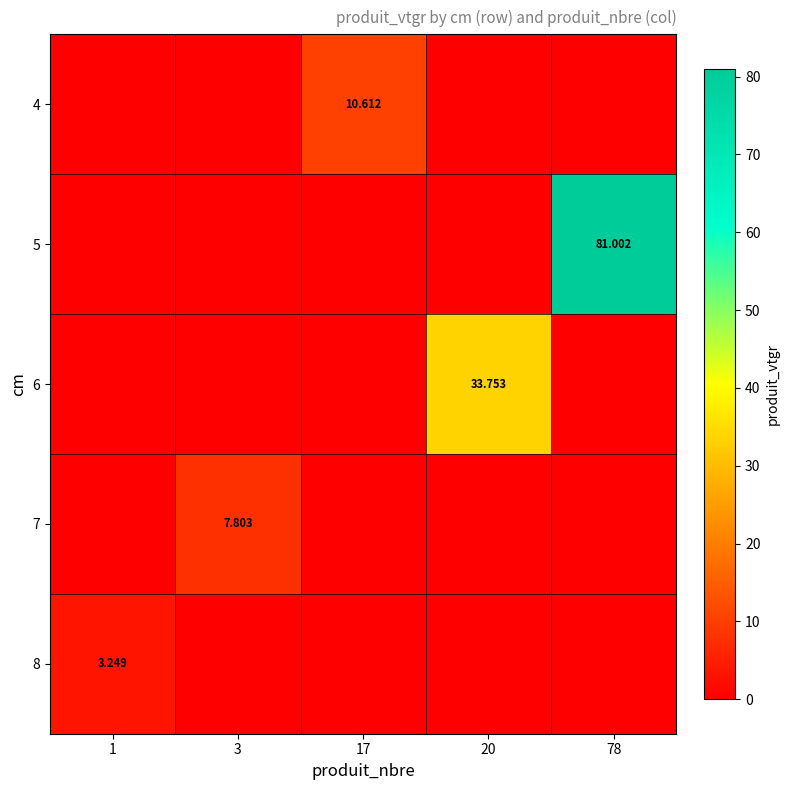

The value of 8 at 3 is 0.0. True or false?

True